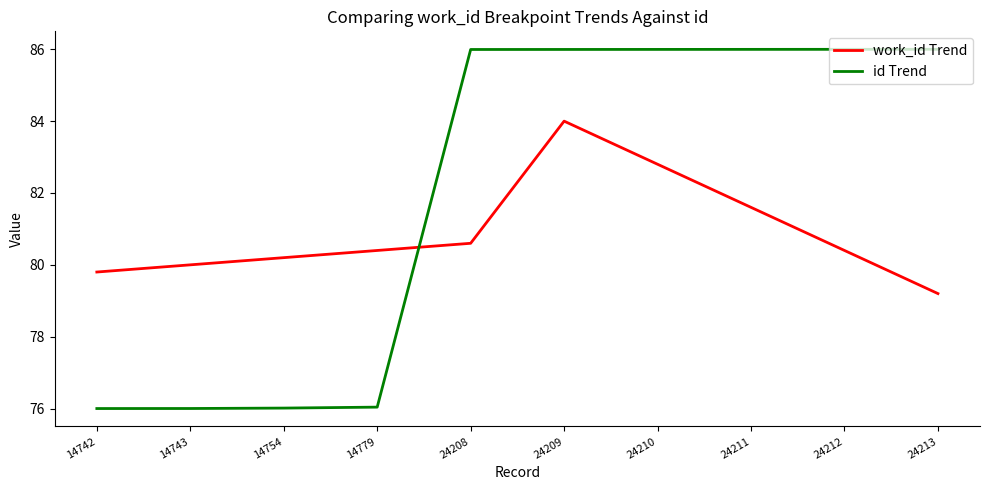

What is the minimum value for id Trend?

76.0